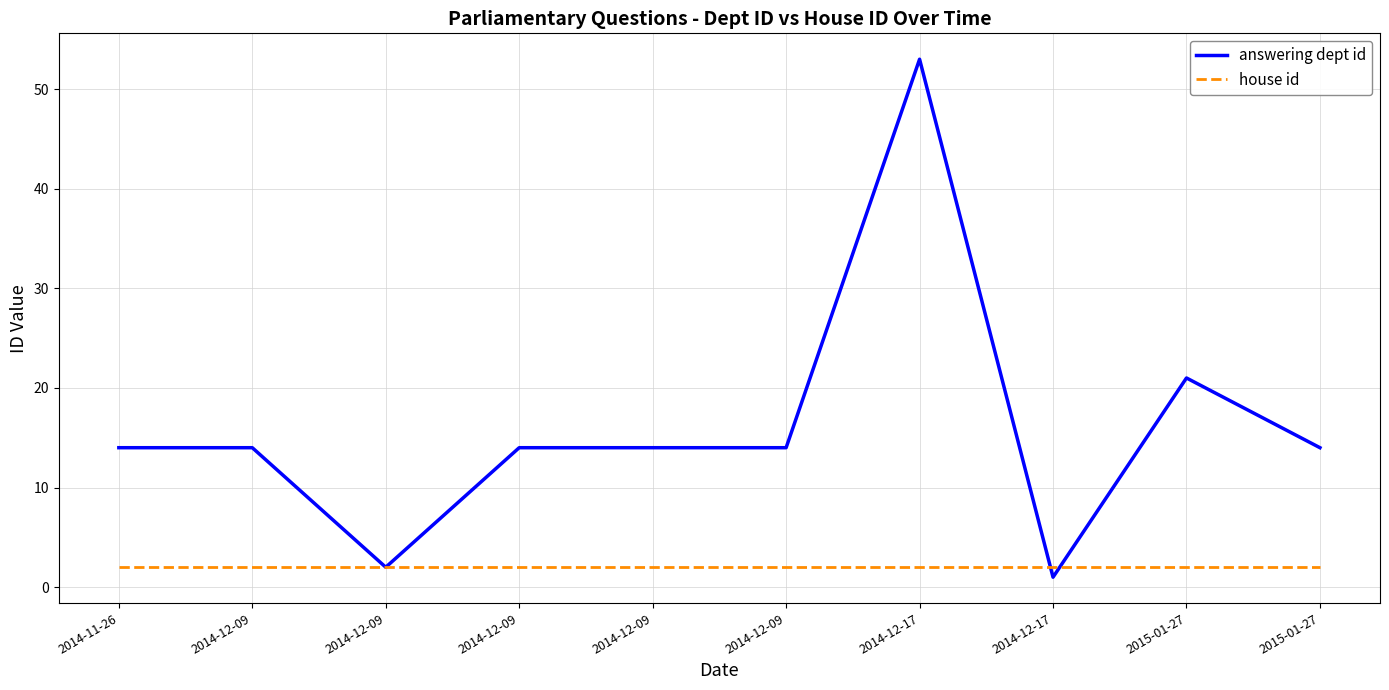

What is the total value across all series at 2015-01-27?

23